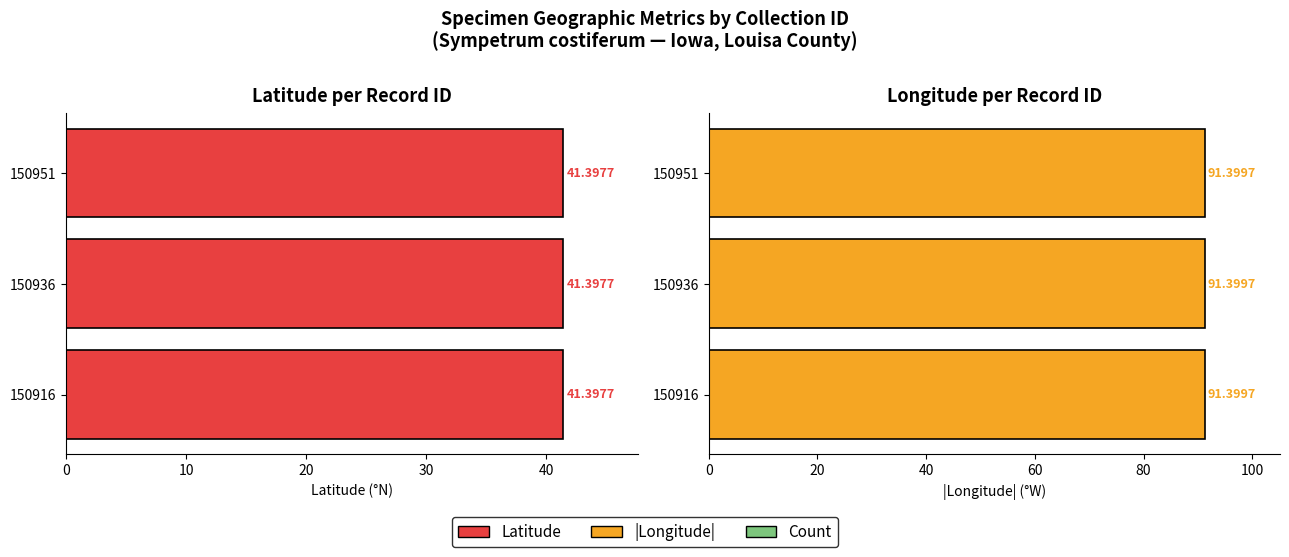

How many bars are there in total?

9